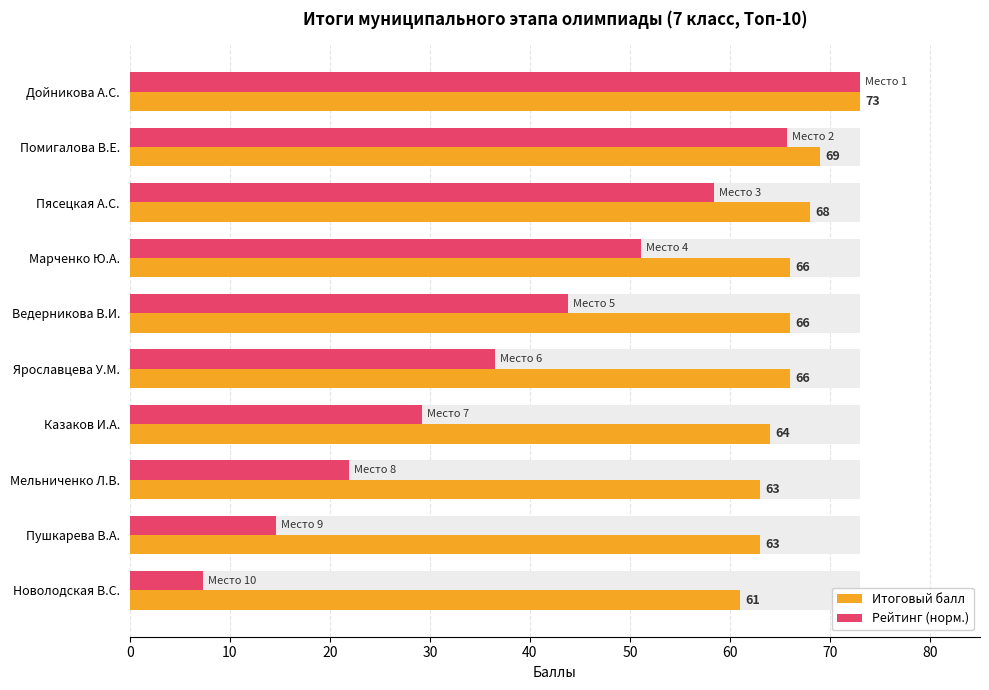

What is the difference between the maximum and second lowest values in the Итоговый балл series?

10.0